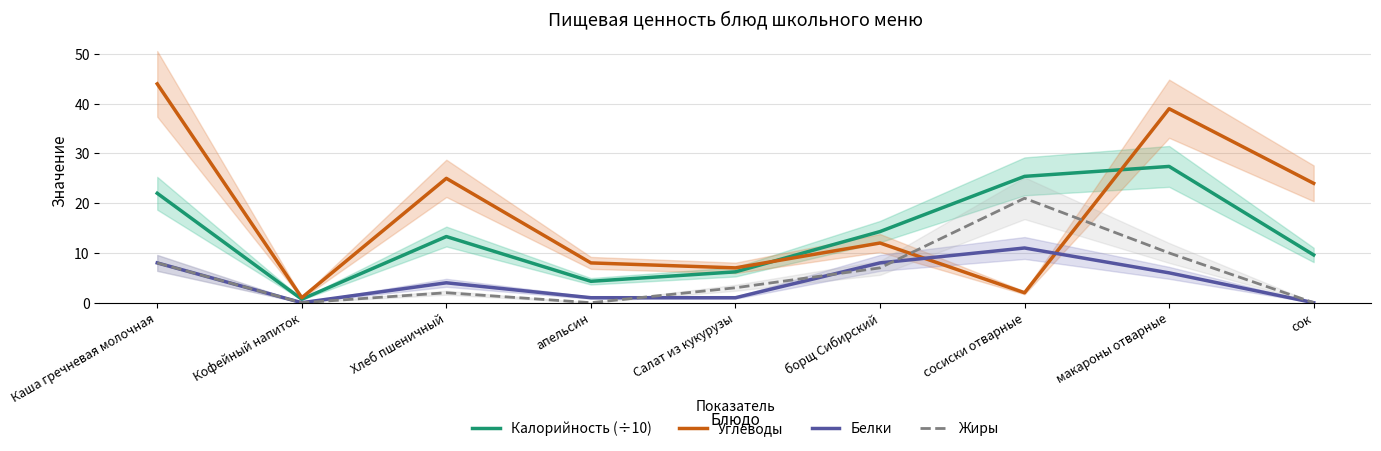

Where is Белки nearest to the value 5?

Хлеб пшеничный